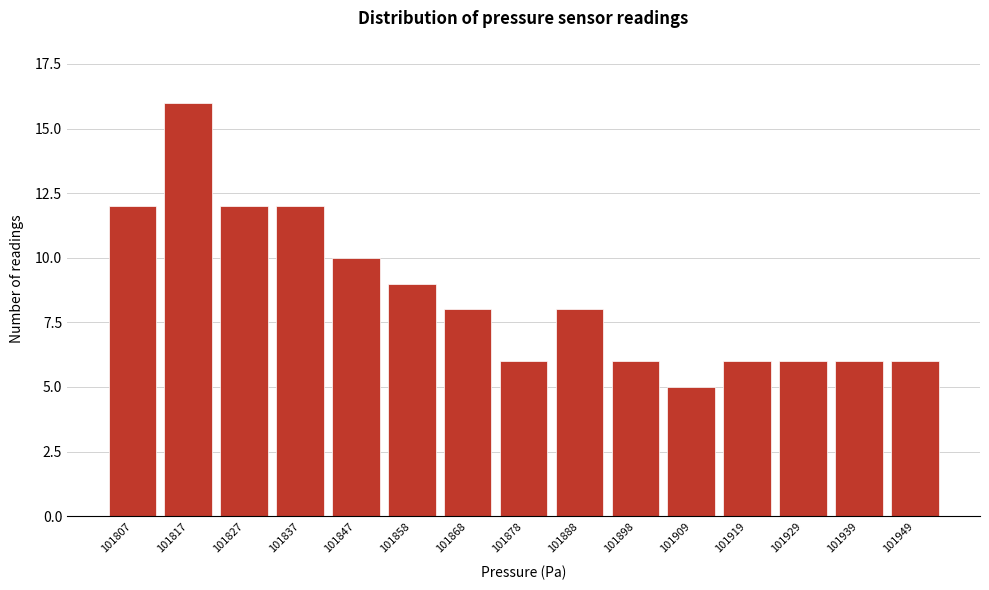

Reading left to right, list all the values displayed in this chart.

101807=12	101817=16	101827=12	101837=12	101847=10	101858=9	101868=8	101878=6	101888=8	101898=6	101909=5	101919=6	101929=6	101939=6	101949=6